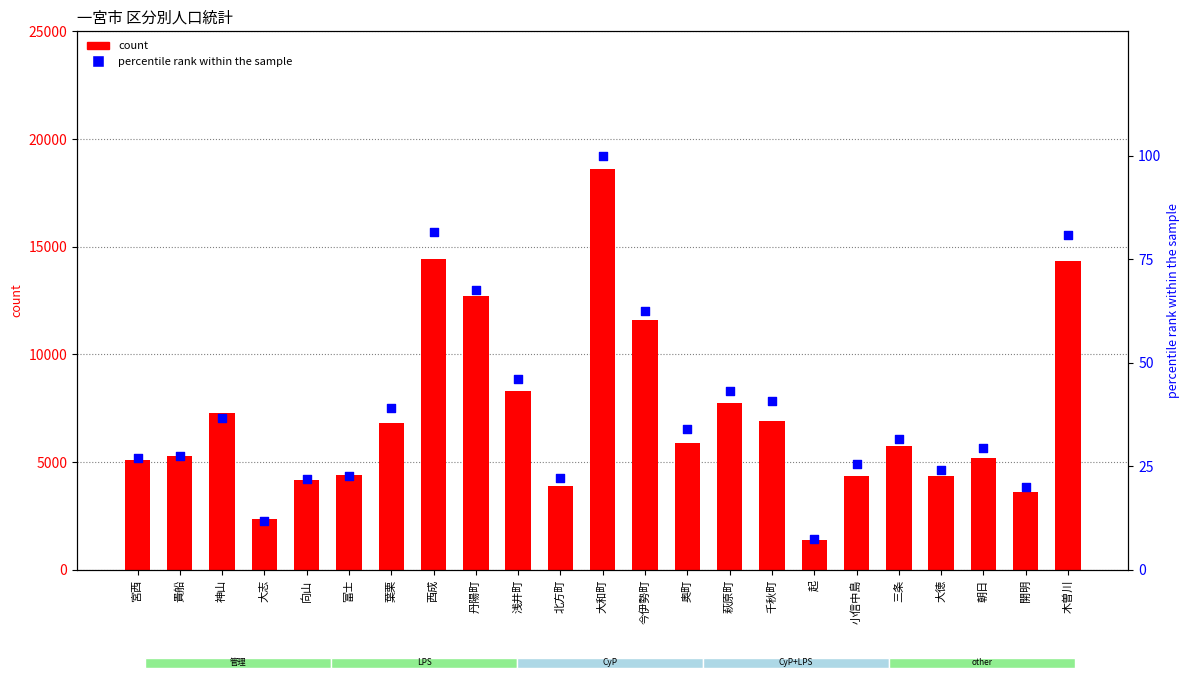

What are all the series names shown in the legend?

count, percentile rank within the sample